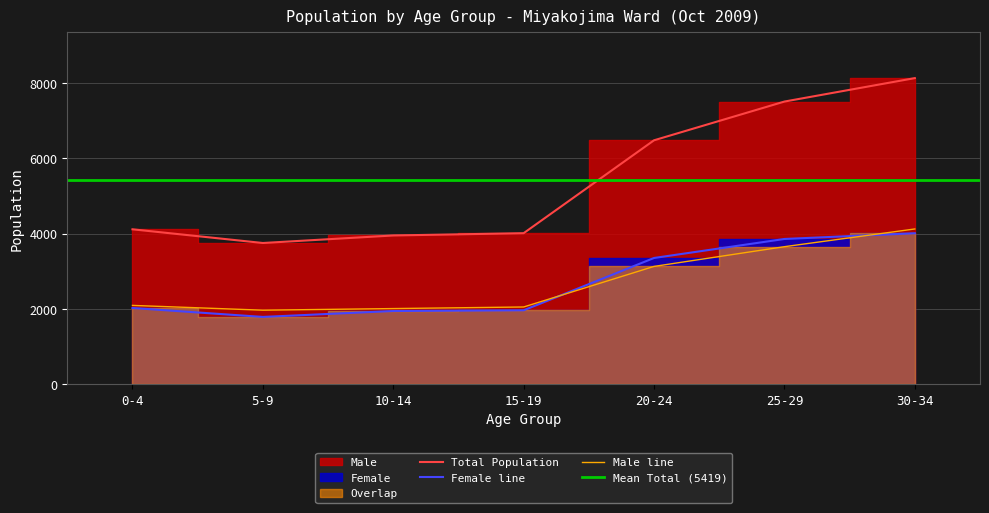

What is the total value across all series at 10-14?

3949